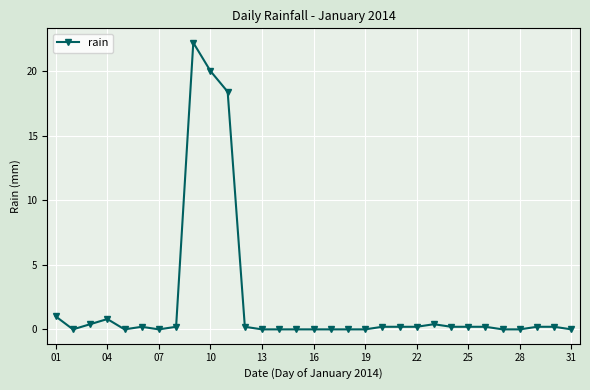

Does the chart display data point markers on the line(s)?

Yes